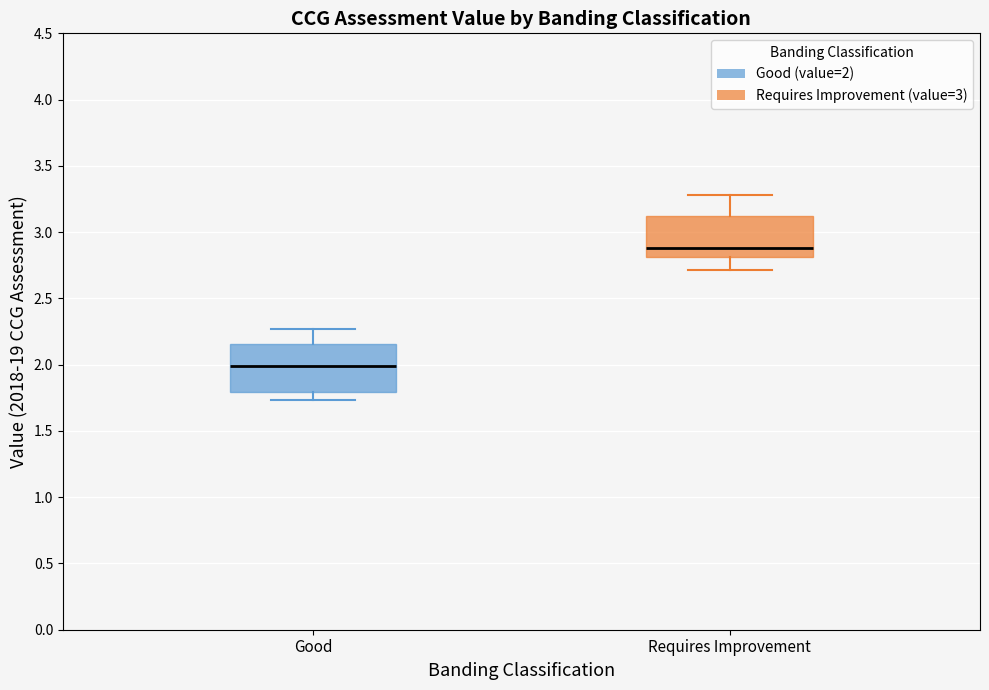

Comparing the boxes themselves (not the whiskers), which one is the tallest?

Good